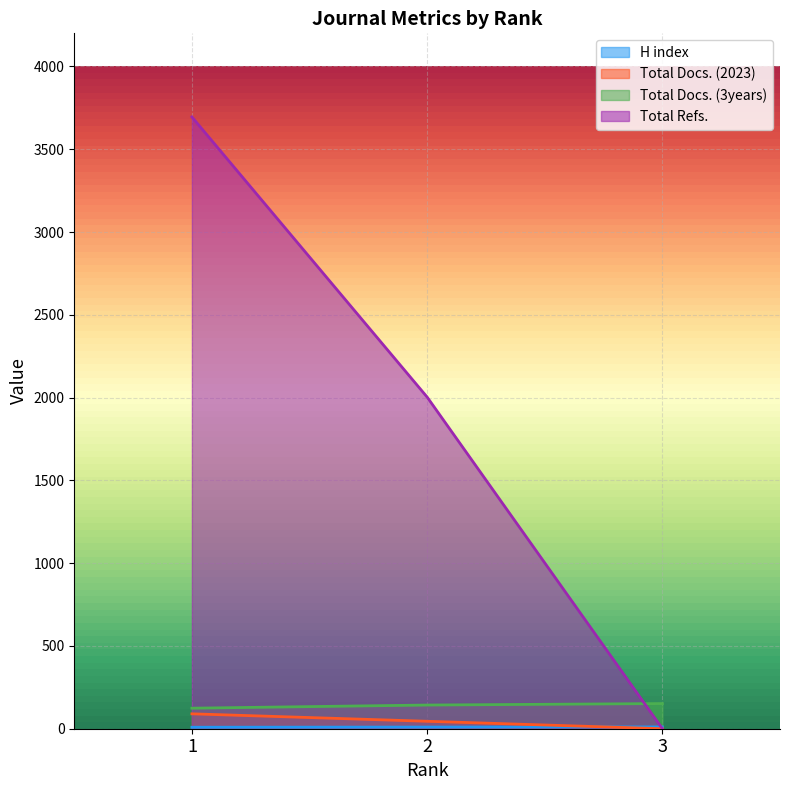

How many data points does each series have?

3